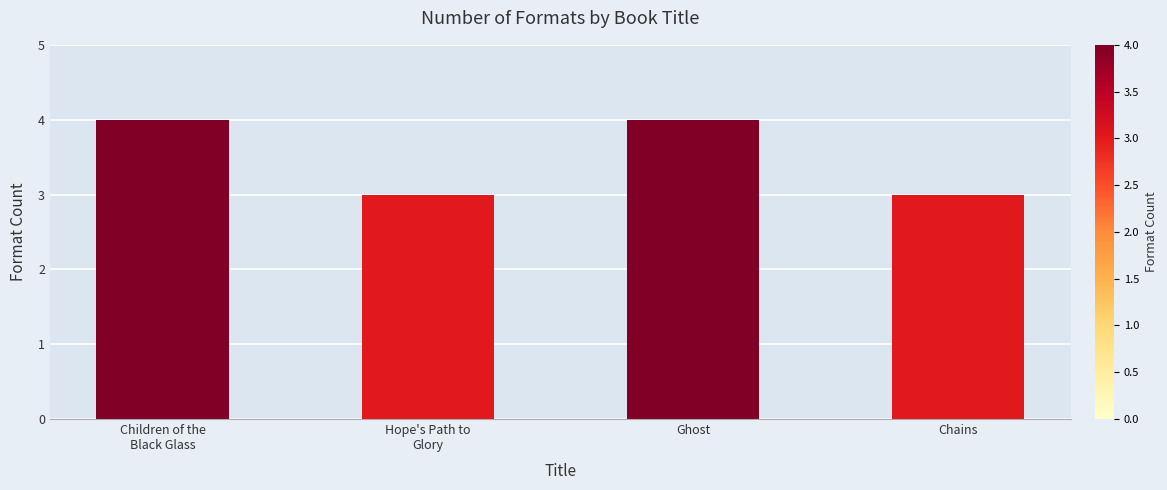

Does the chart contain any negative values?

No